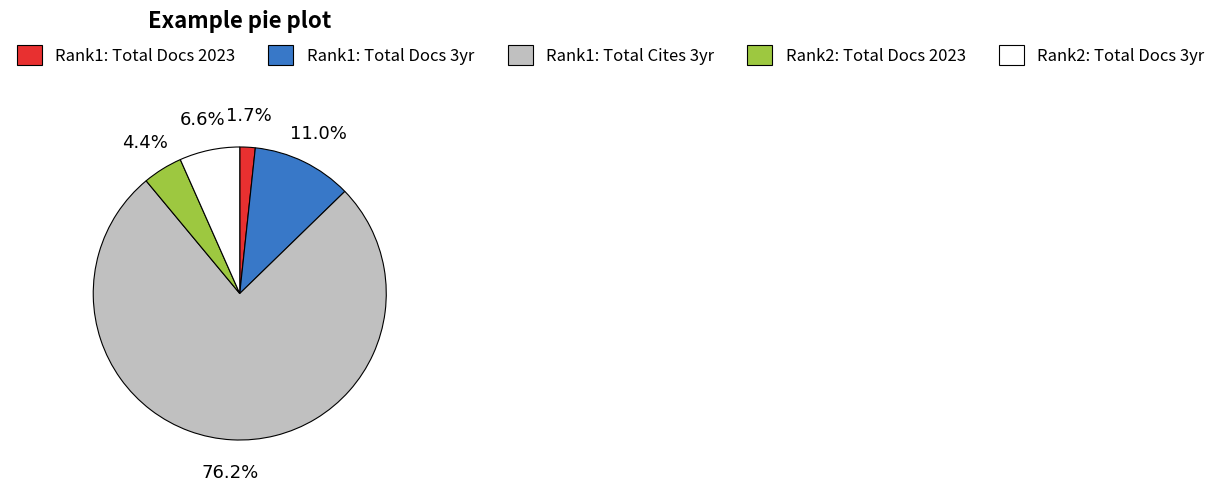

Which has a higher value, Rank1: Total Cites 3yr or Rank2: Total Docs 2023?

Rank1: Total Cites 3yr